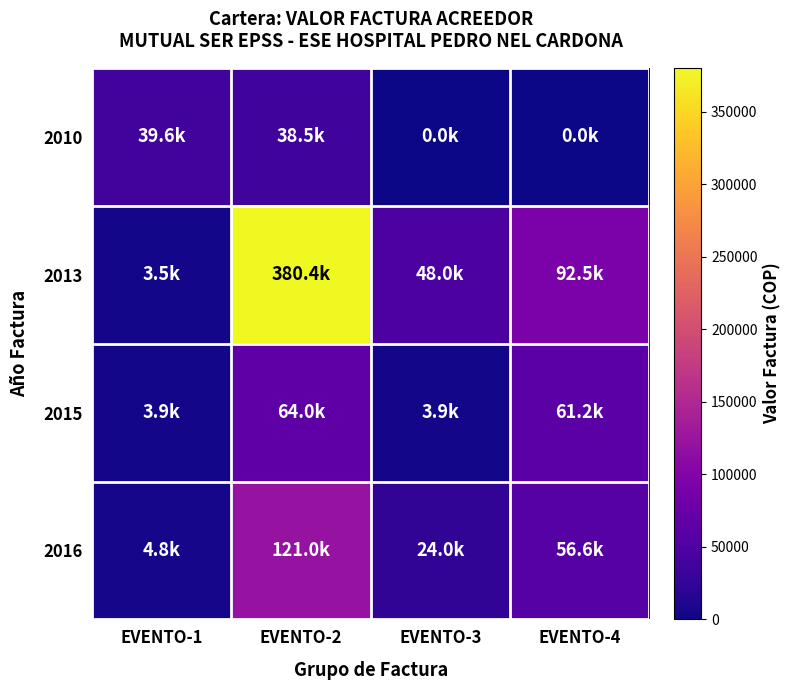

Reading left to right, what are all the values shown in this chart?

2010: EVENTO-1=39639.3	EVENTO-2=38471.3	EVENTO-3=0.0	EVENTO-4=0.0
2013: EVENTO-1=3500.0	EVENTO-2=380411.0	EVENTO-3=48045.0	EVENTO-4=92470.0
2015: EVENTO-1=3900.0	EVENTO-2=64007.0	EVENTO-3=3900.0	EVENTO-4=61157.0
2016: EVENTO-1=4800.0	EVENTO-2=121035.0	EVENTO-3=24000.0	EVENTO-4=56600.0